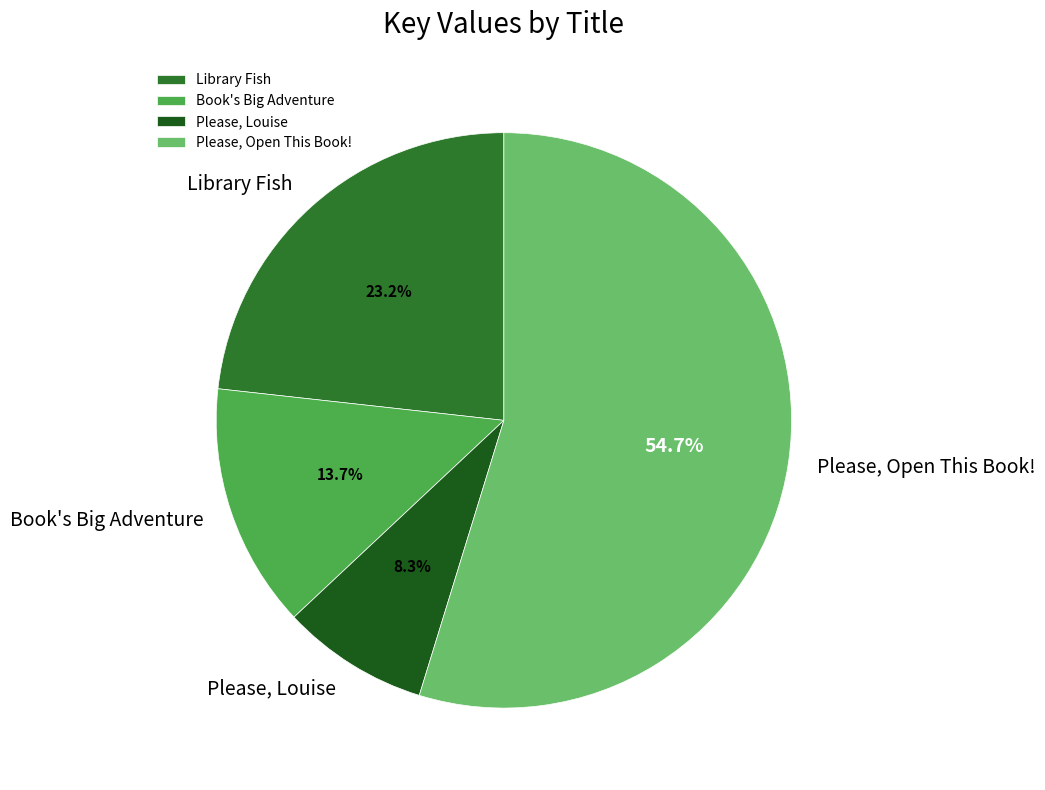

Approximately how many times larger is the value at Library Fish compared to Please, Open This Book!?

0.4